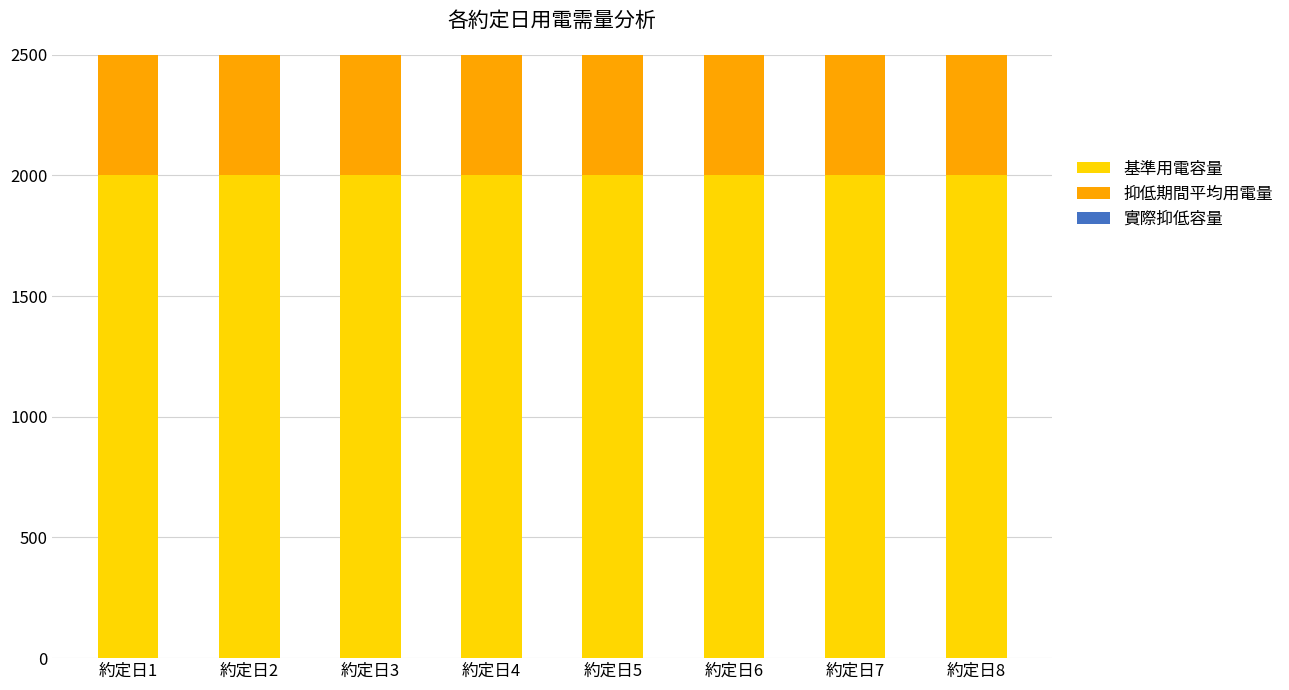

The value of 抑低期間平均用電量 at 約定日5 is 288. True or false?

False